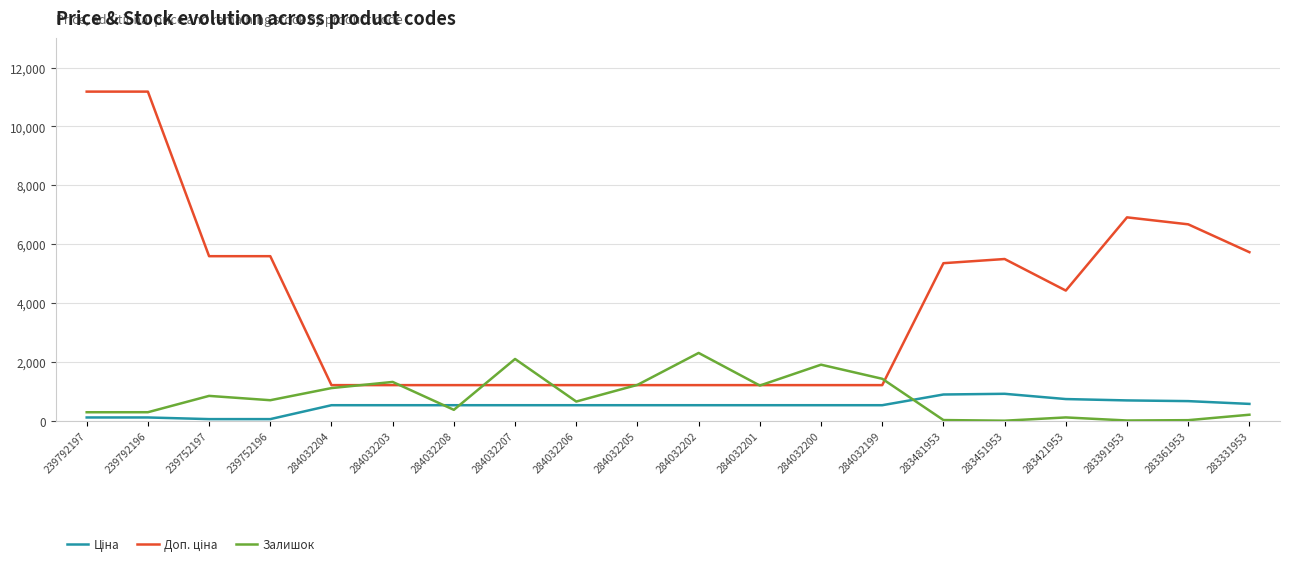

What is the total value across all series at 284032202?

4042.9